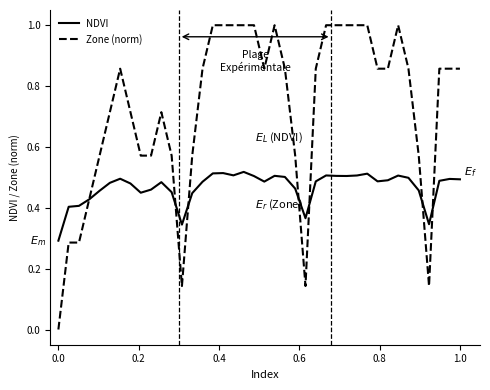

Is this an area chart (filled region under the line)?

No